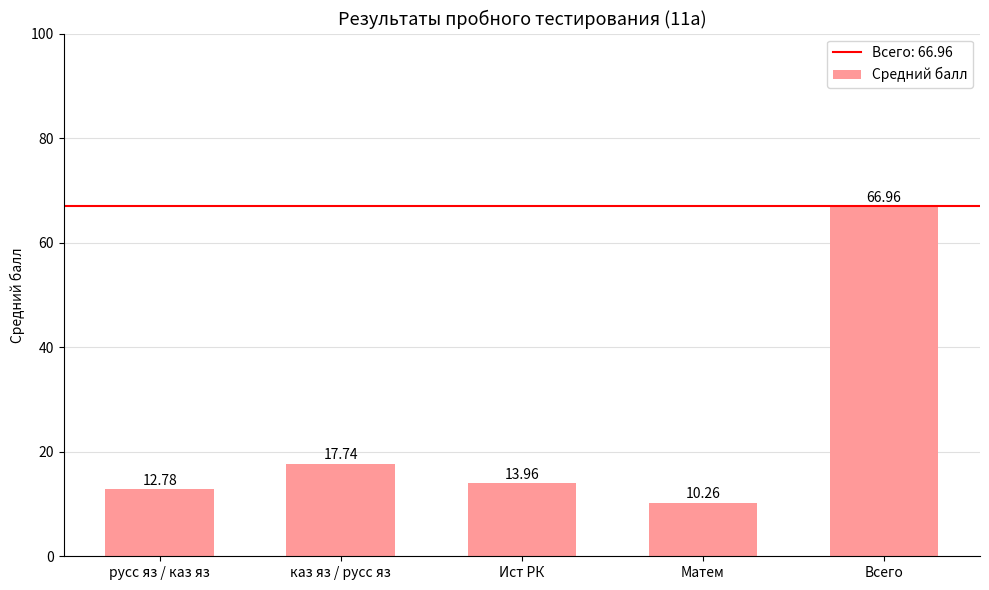

How many categories are shown in the chart?

5